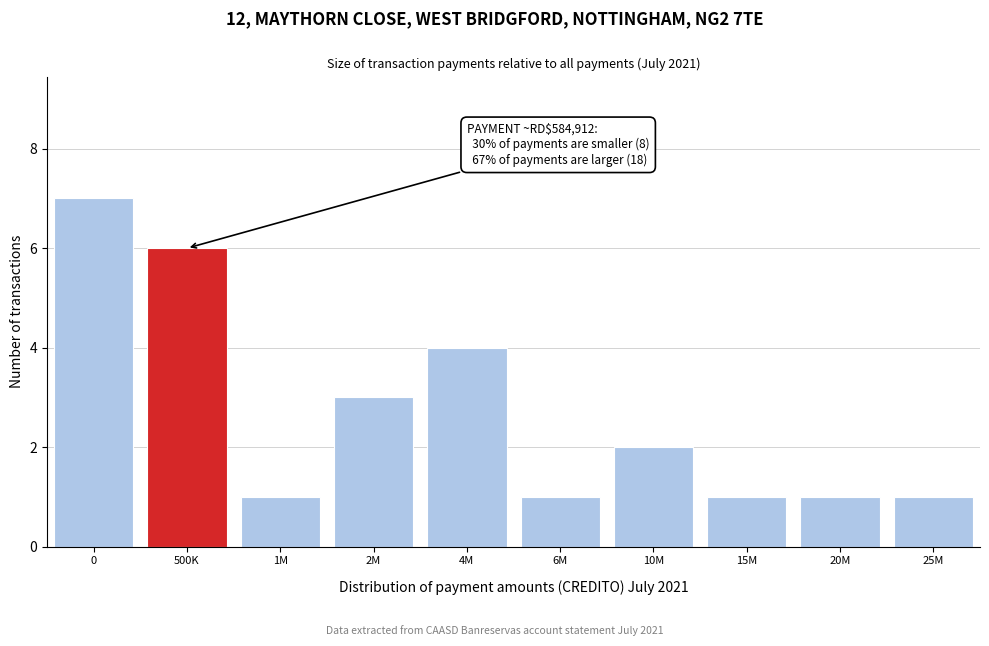

Reading right to left, extract all data points from this chart.

1	1	1	2	1	4	3	1	6	7